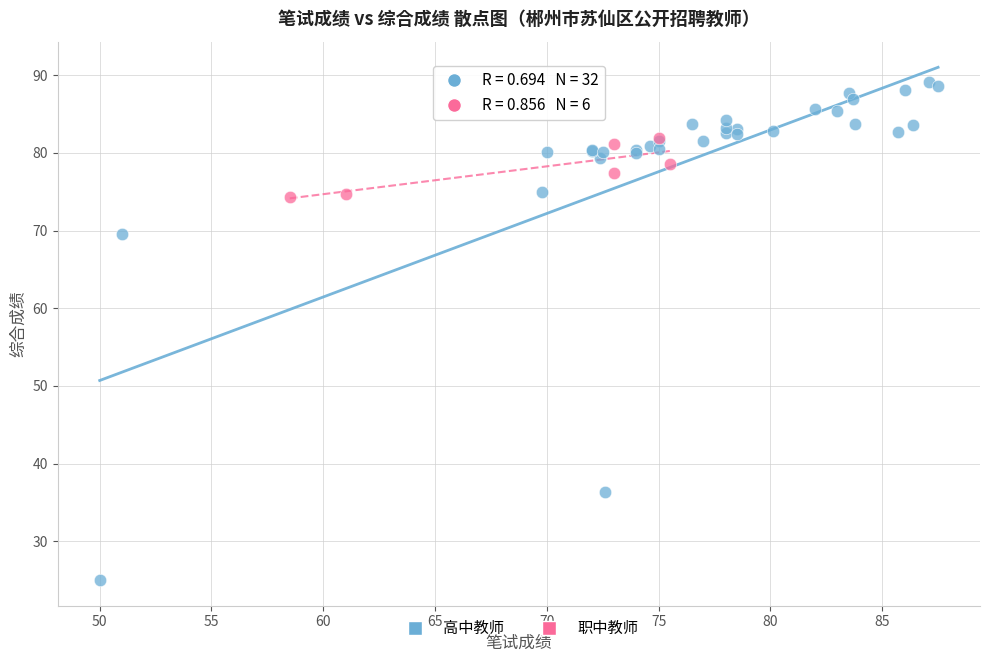

Which series reaches the minimum Y coordinate?

高中教师